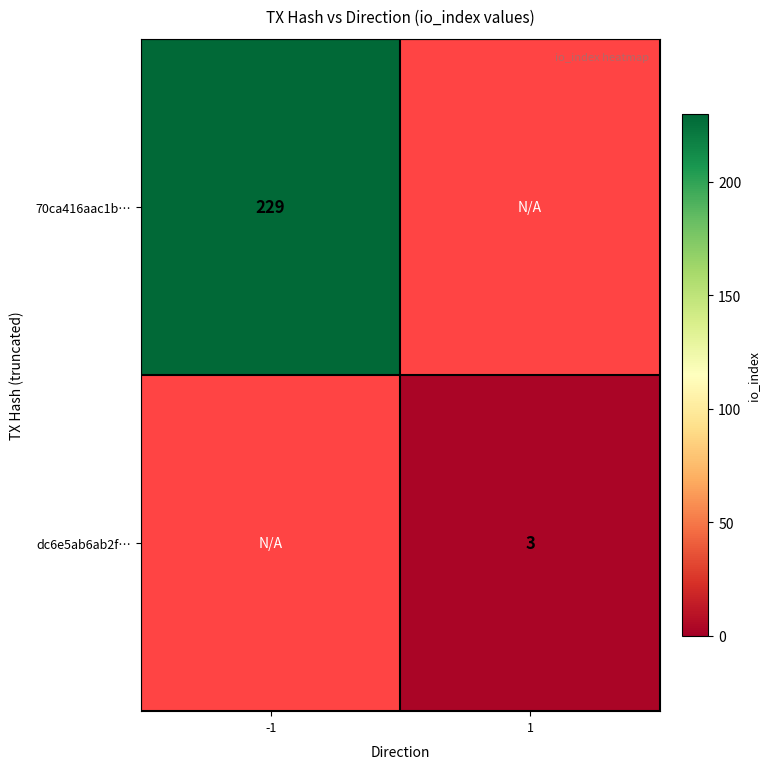

Is it true that dc6e5ab6ab2f… equals 4 at 1?

False